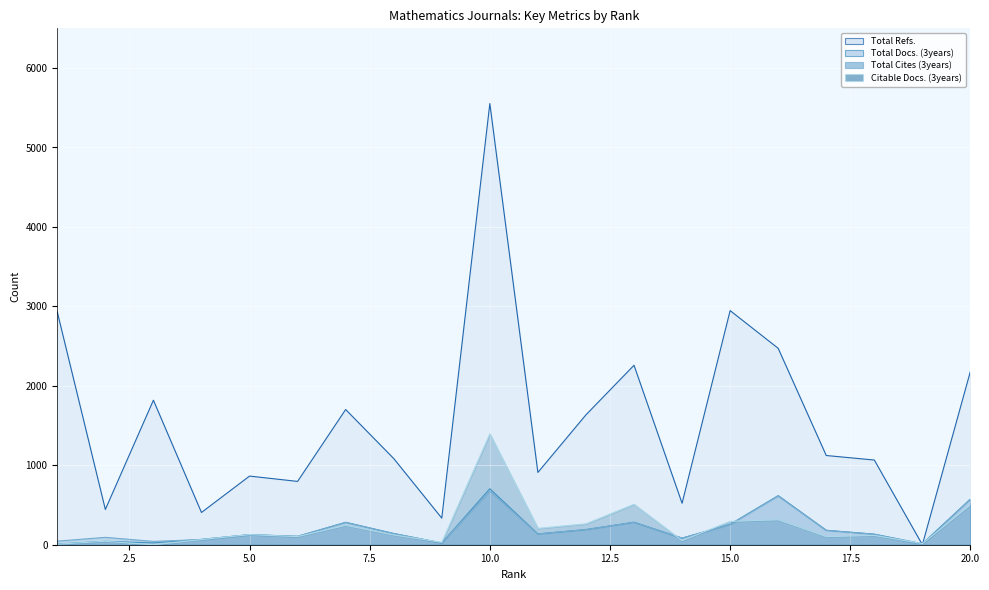

Between 8 and 13, which is larger?

13